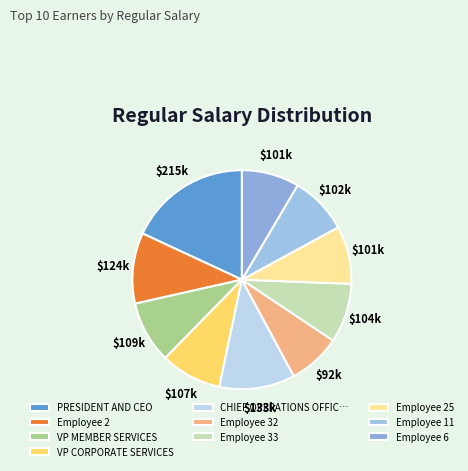

To the nearest percent, what is the difference between the Employee 6 and VP CORPORATE SERVICES slice percentages?

1%